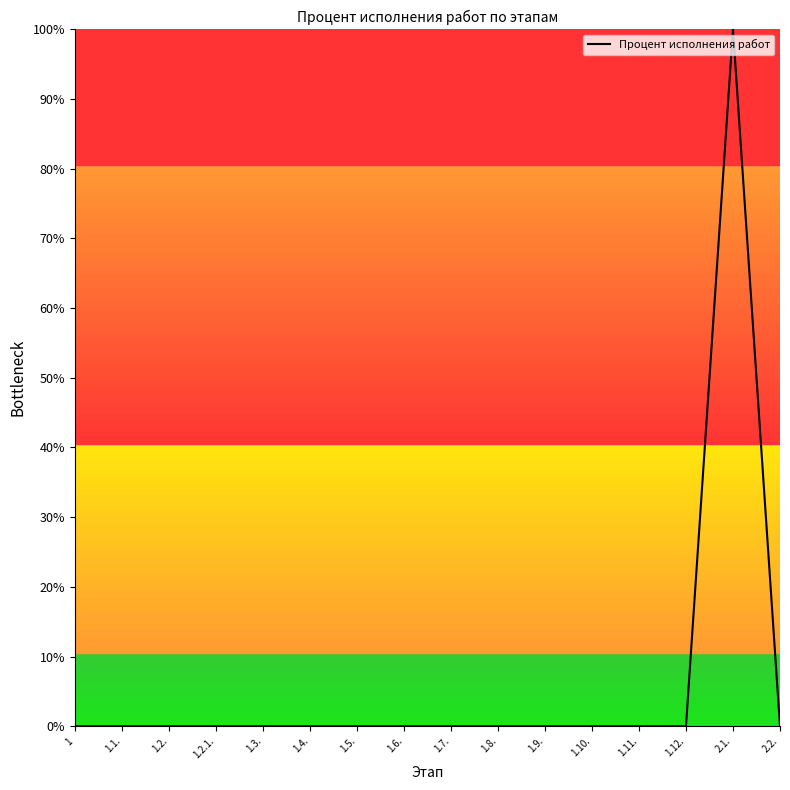

Does the chart have visible grid lines?

No